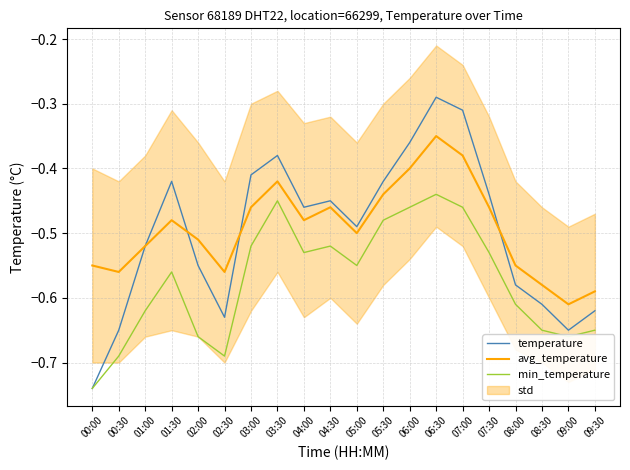

What position from the left is 08:00?

17